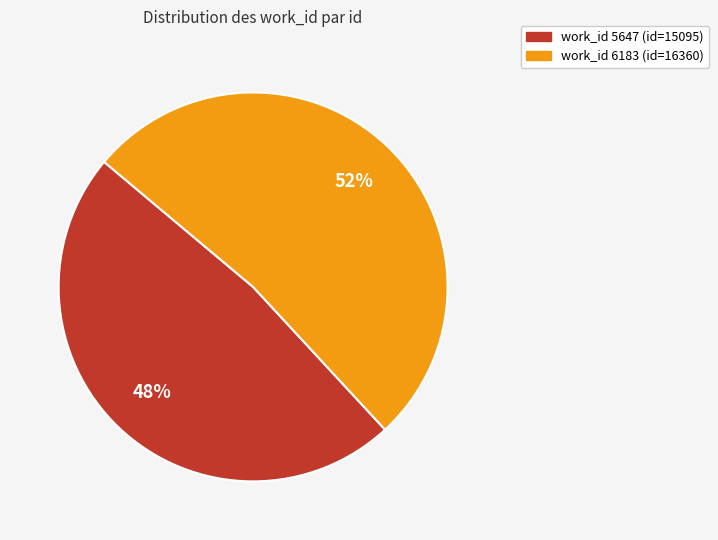

Is there a majority slice in this chart?

Yes